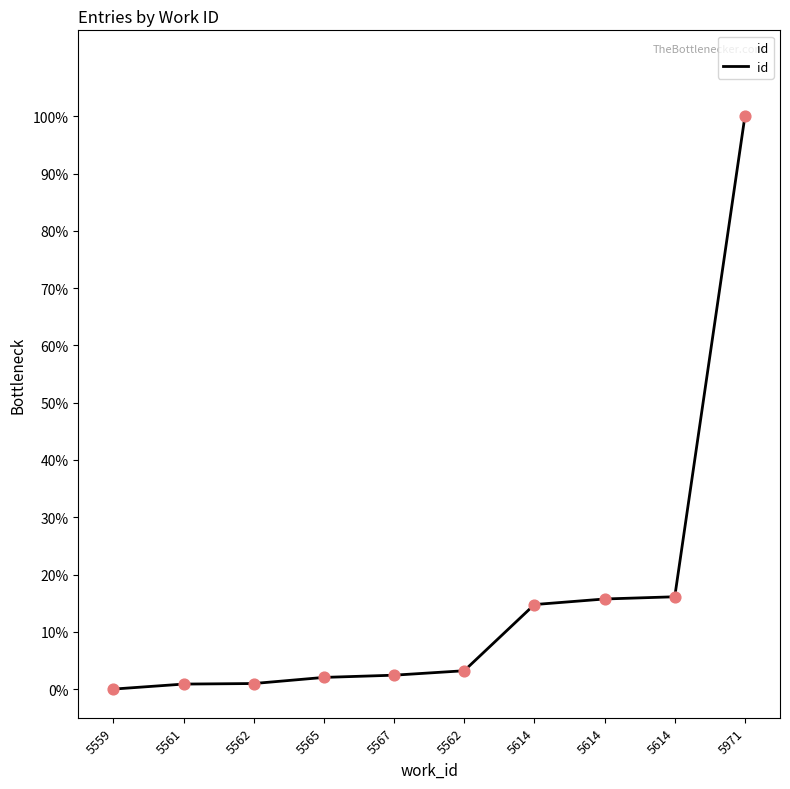

How many lines are shown in the chart?

1